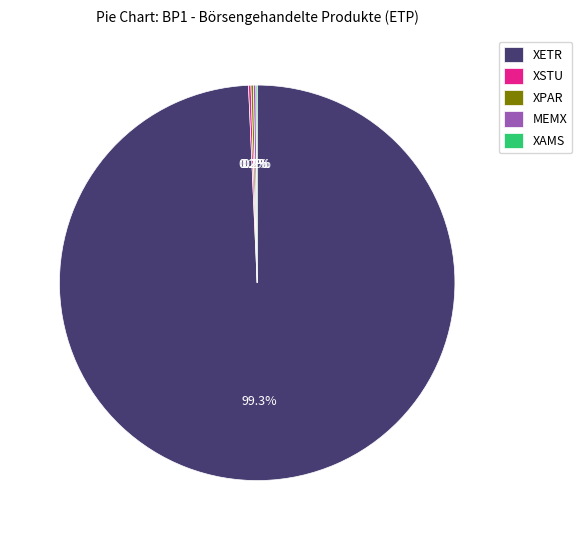

What is the majority slice?

XETR